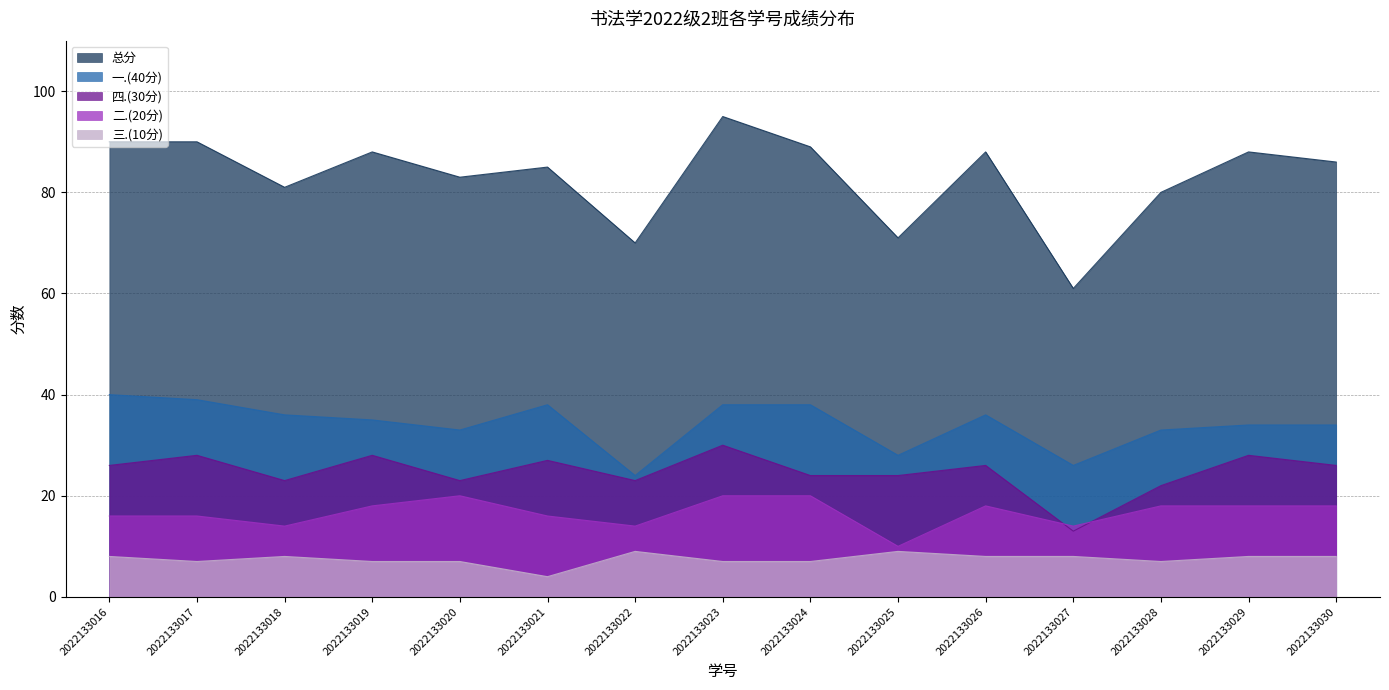

Reading left to right, extract all data points from this chart.

总分: 2022133016=90	2022133017=90	2022133018=81	2022133019=88	2022133020=83	2022133021=85	2022133022=70	2022133023=95	2022133024=89	2022133025=71	2022133026=88	2022133027=61	2022133028=80	2022133029=88	2022133030=86
一.(40分): 2022133016=40	2022133017=39	2022133018=36	2022133019=35	2022133020=33	2022133021=38	2022133022=24	2022133023=38	2022133024=38	2022133025=28	2022133026=36	2022133027=26	2022133028=33	2022133029=34	2022133030=34
四.(30分): 2022133016=26	2022133017=28	2022133018=23	2022133019=28	2022133020=23	2022133021=27	2022133022=23	2022133023=30	2022133024=24	2022133025=24	2022133026=26	2022133027=13	2022133028=22	2022133029=28	2022133030=26
二.(20分): 2022133016=16	2022133017=16	2022133018=14	2022133019=18	2022133020=20	2022133021=16	2022133022=14	2022133023=20	2022133024=20	2022133025=10	2022133026=18	2022133027=14	2022133028=18	2022133029=18	2022133030=18
三.(10分): 2022133016=8	2022133017=7	2022133018=8	2022133019=7	2022133020=7	2022133021=4	2022133022=9	2022133023=7	2022133024=7	2022133025=9	2022133026=8	2022133027=8	2022133028=7	2022133029=8	2022133030=8